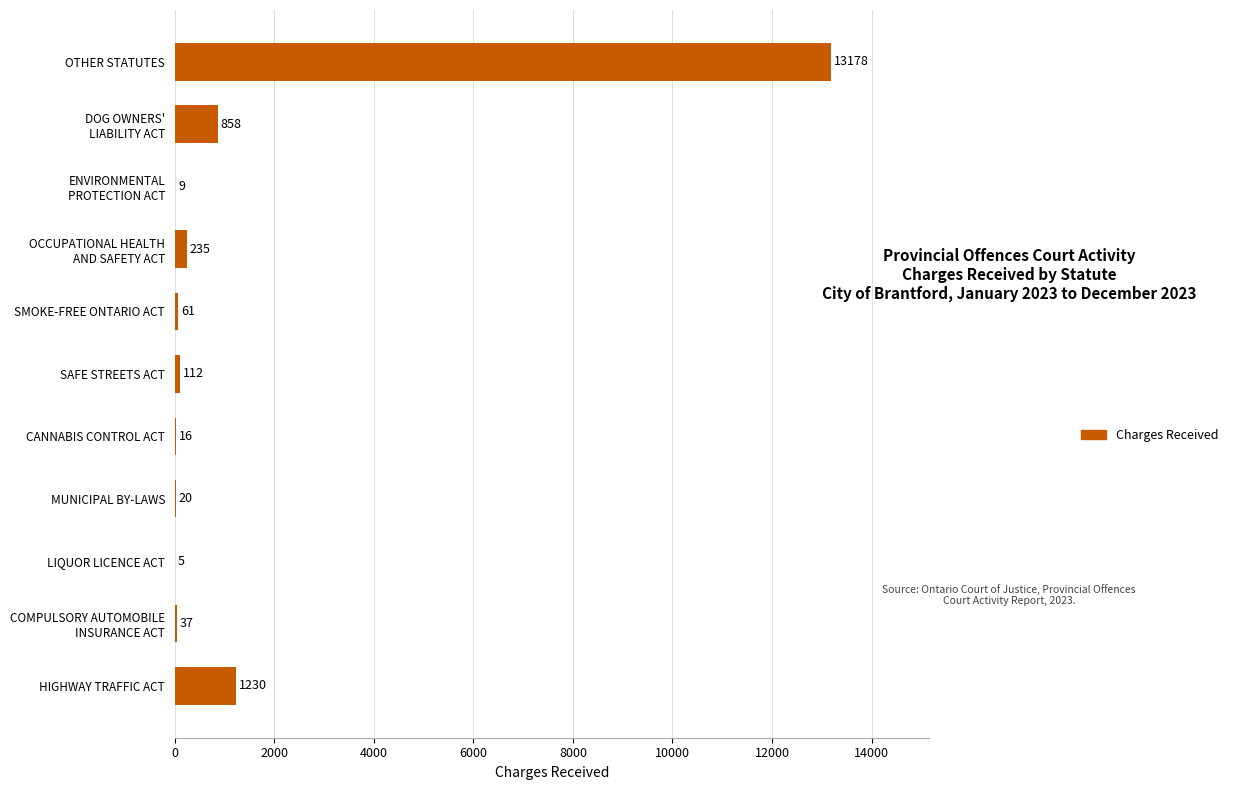

What is the change in value from SAFE STREETS ACT to OTHER STATUTES?

+13066